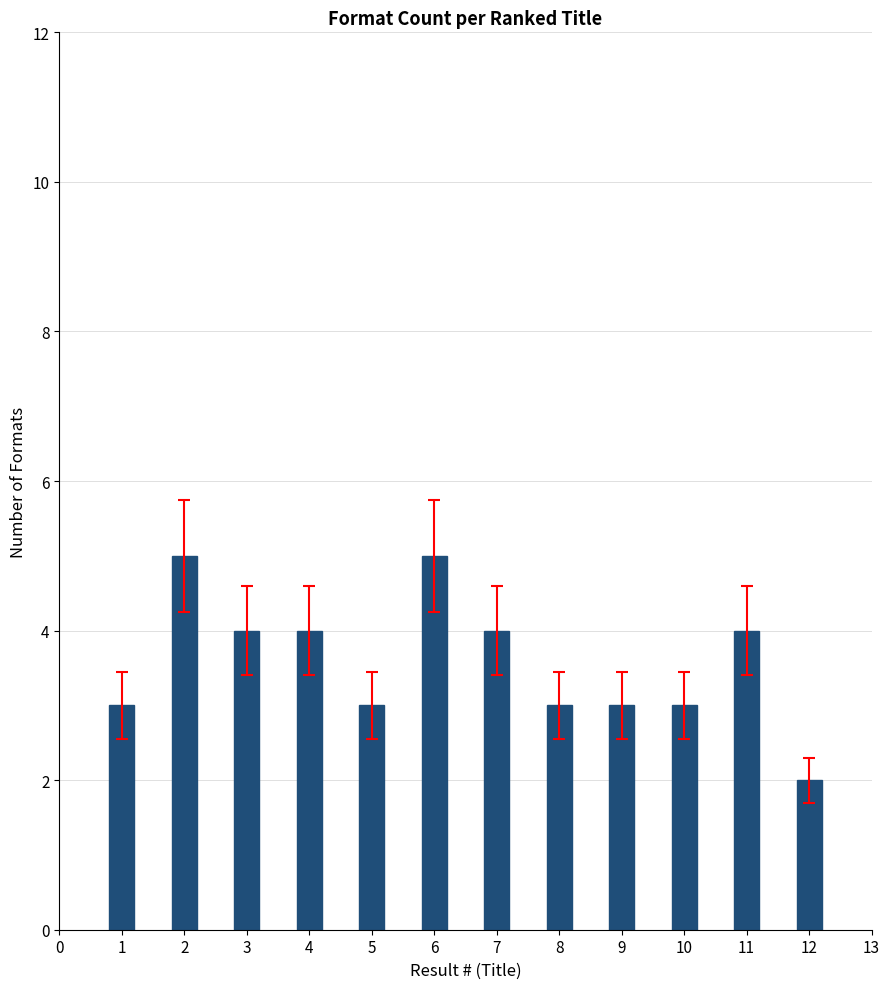

What is the smallest value displayed?

2